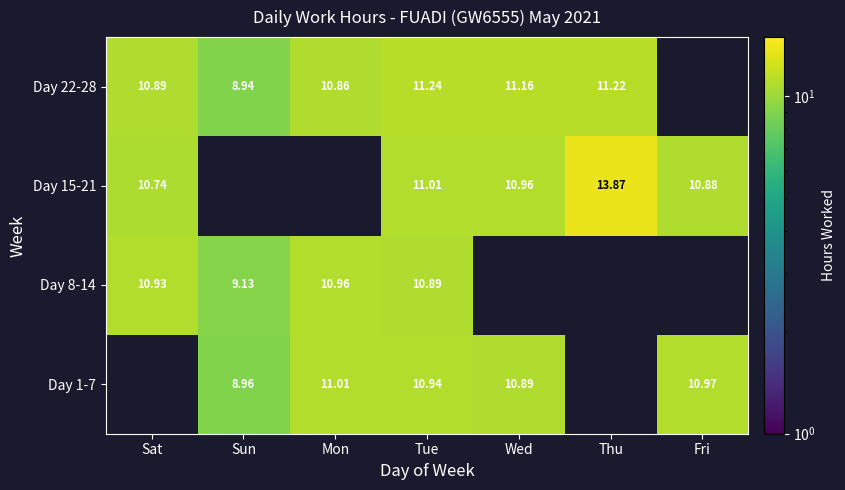

What is the minimum value shown in the chart?

8.9